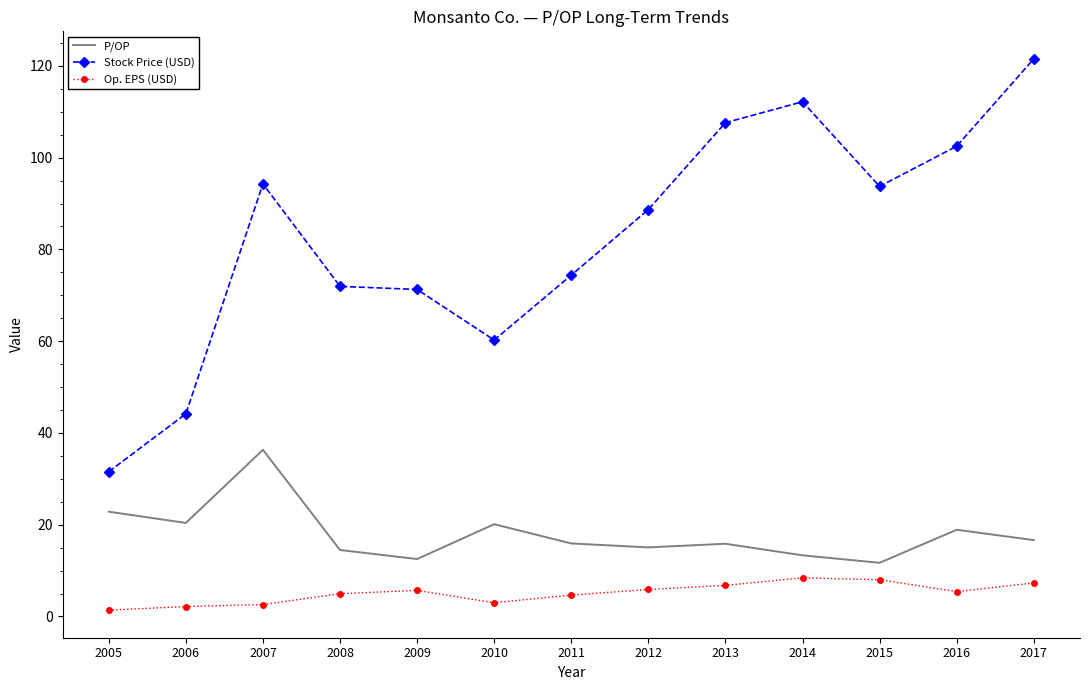

Which series has the widest spread of values?

Stock Price (USD)